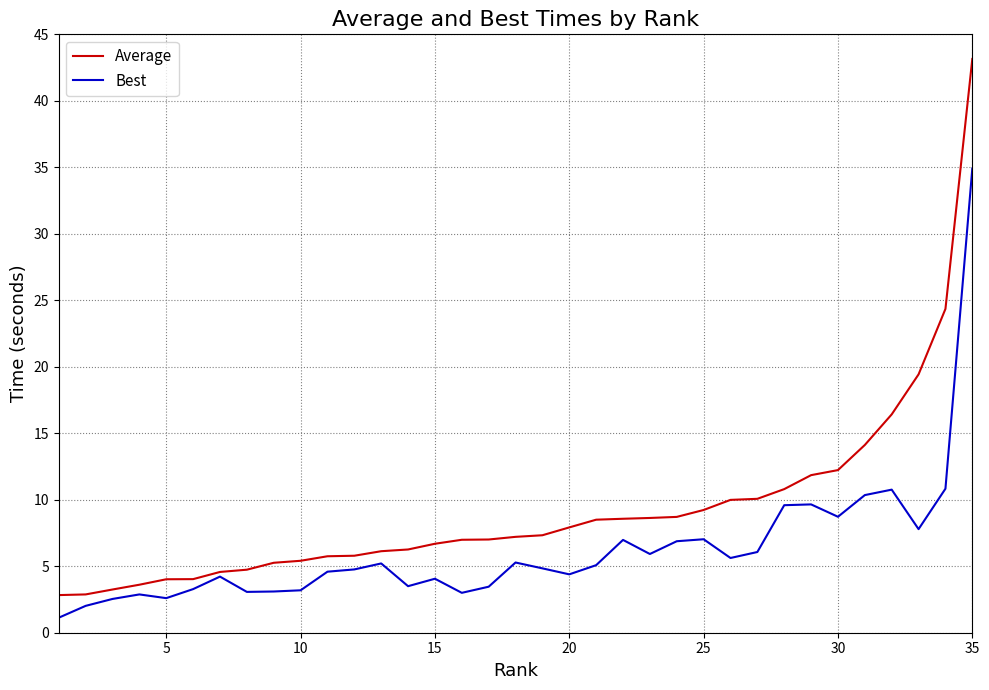

How many lines are shown in the chart?

2